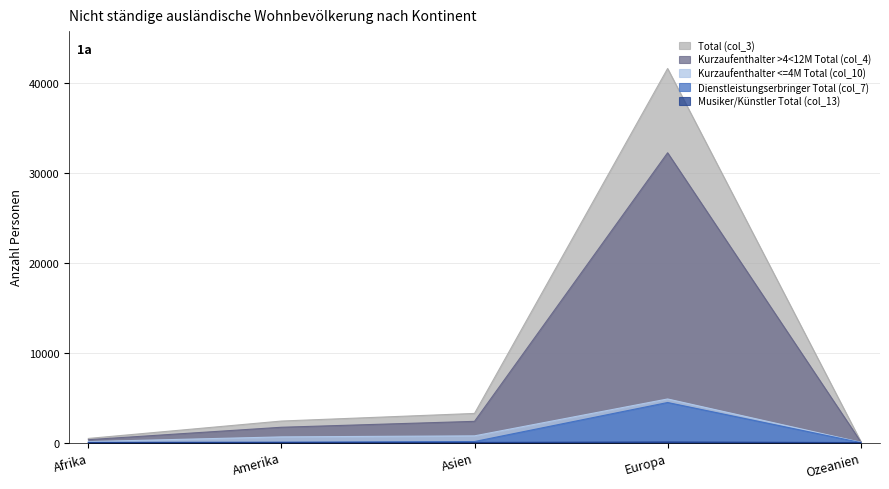

What is the sum of all Dienstleistungserbringer Total (col_7) values?

4643